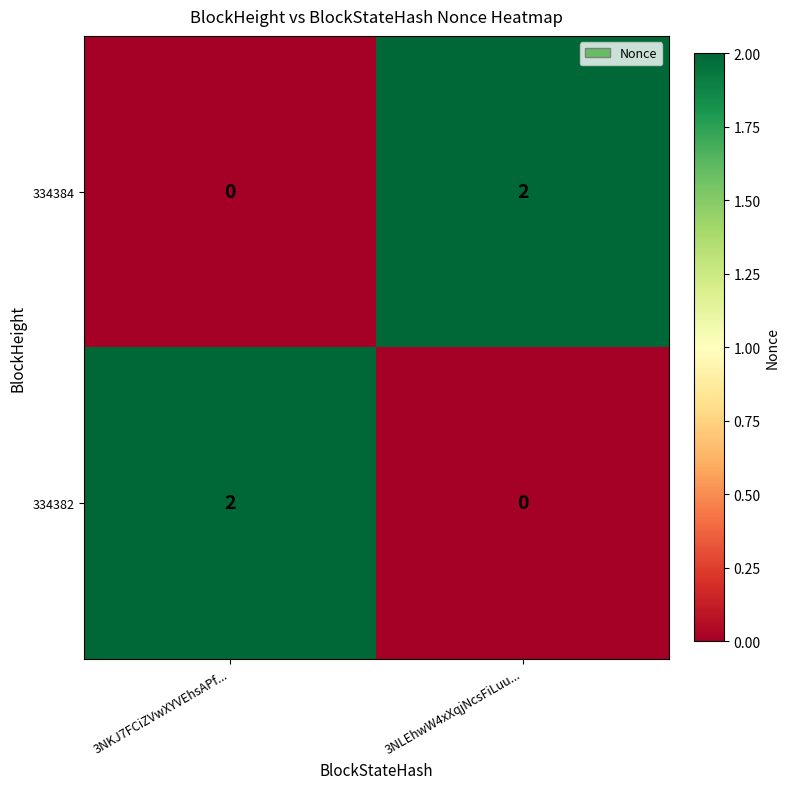

The 334384 series shows -1 at 3NKJ7FCiZVwXYVEhsAPf.... True or false?

False